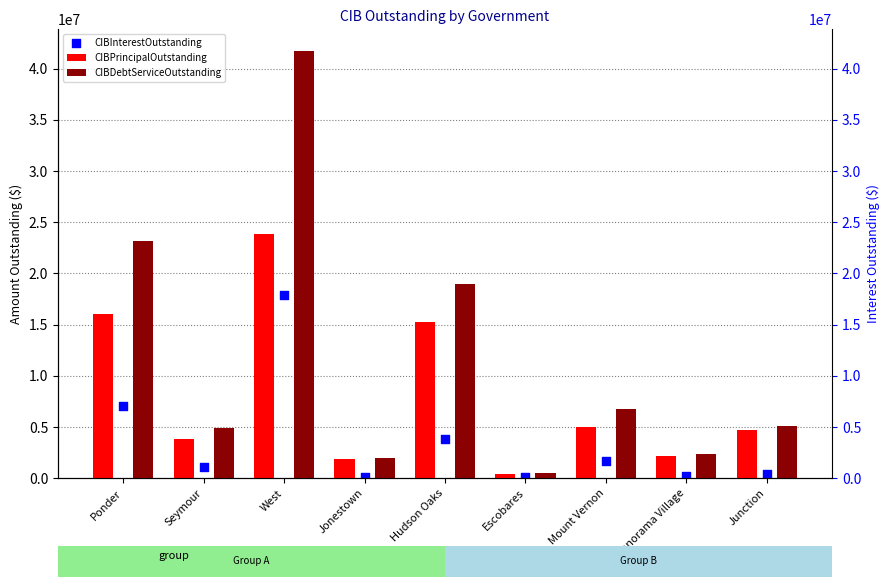

Which series has the largest total across all categories?

CIBDebtServiceOutstanding